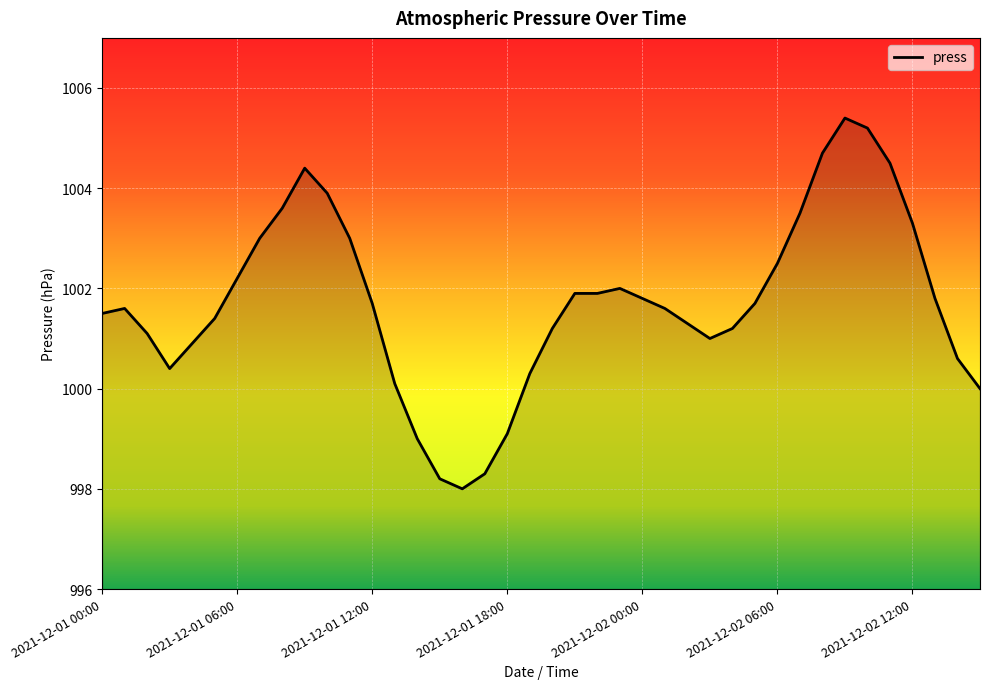

True or false: the data has more than 2 interior local peaks.

True